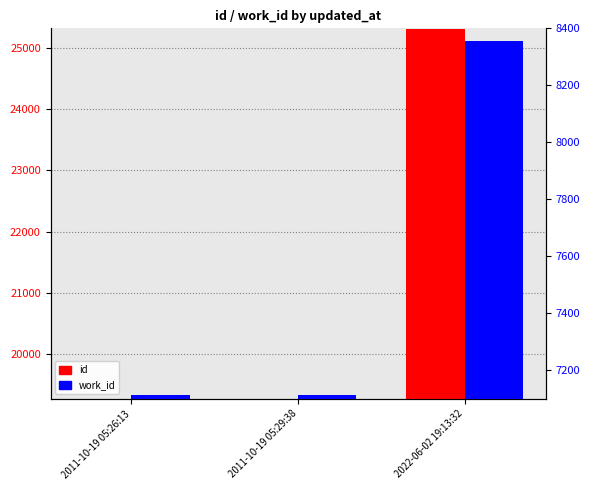

Where does the id series first go above 19275?

2022-06-02 19:13:32